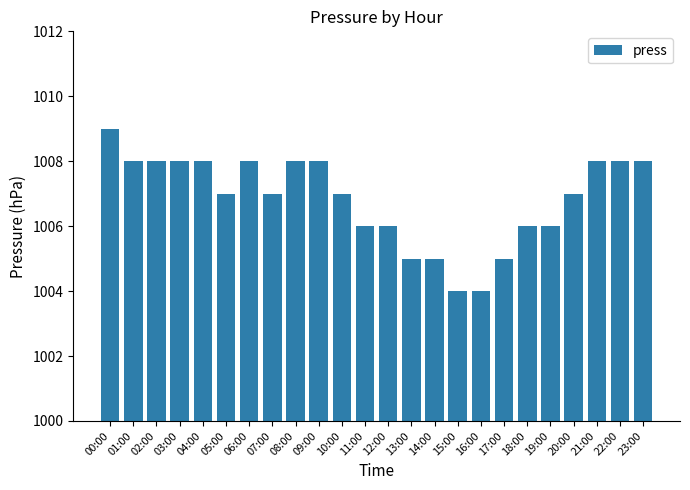

Approximately how many times larger is the value at 05:00 compared to 09:00?

1.0